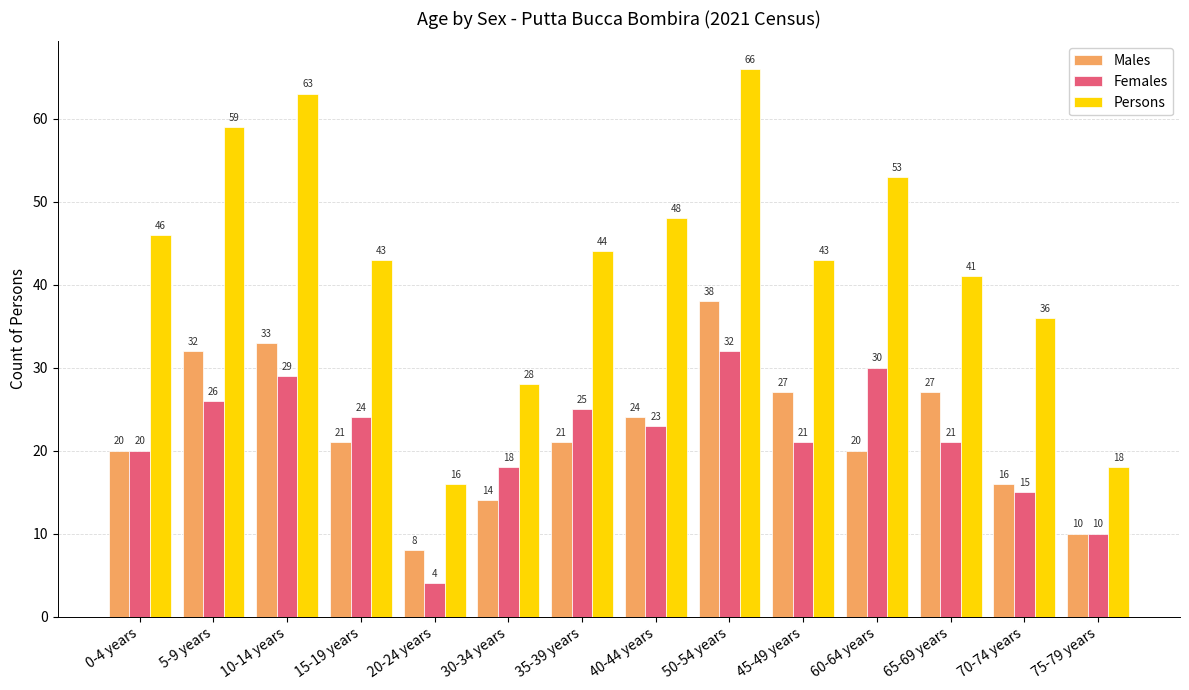

What is the difference between the maximum and second lowest values in the Persons series?

48